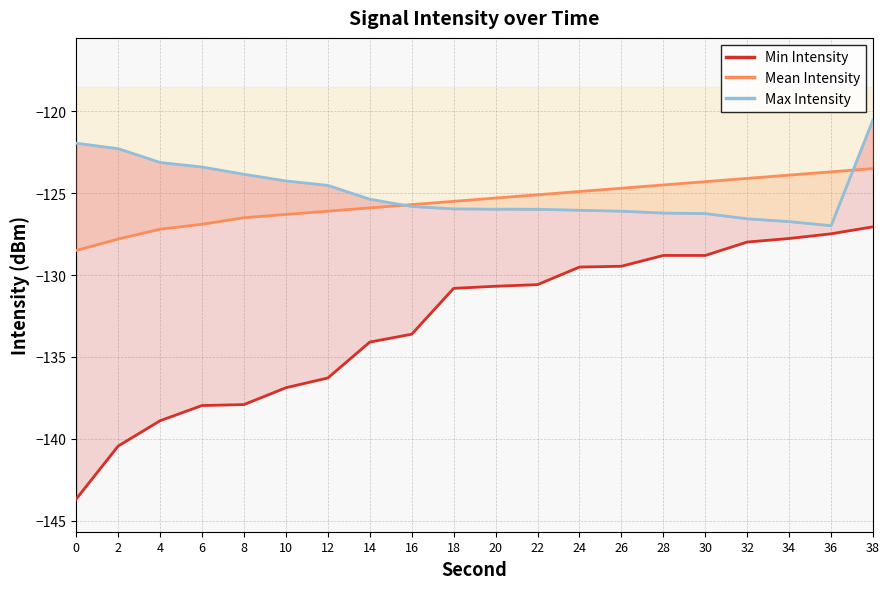

At which label is Mean Intensity closest to -126?

12